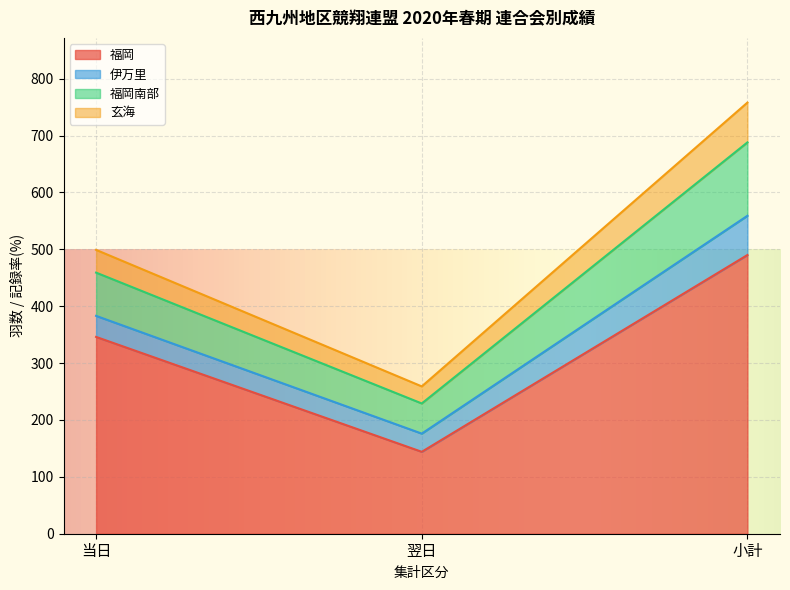

At which label does 伊万里 first exceed 59?

小計